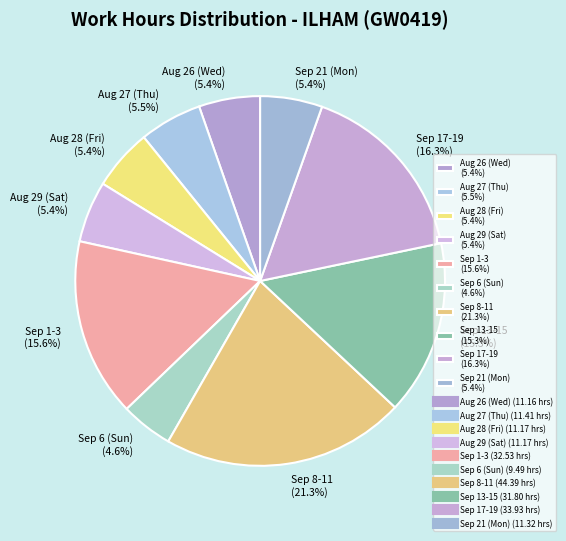

To the nearest percent, what is the average slice percentage?

10%